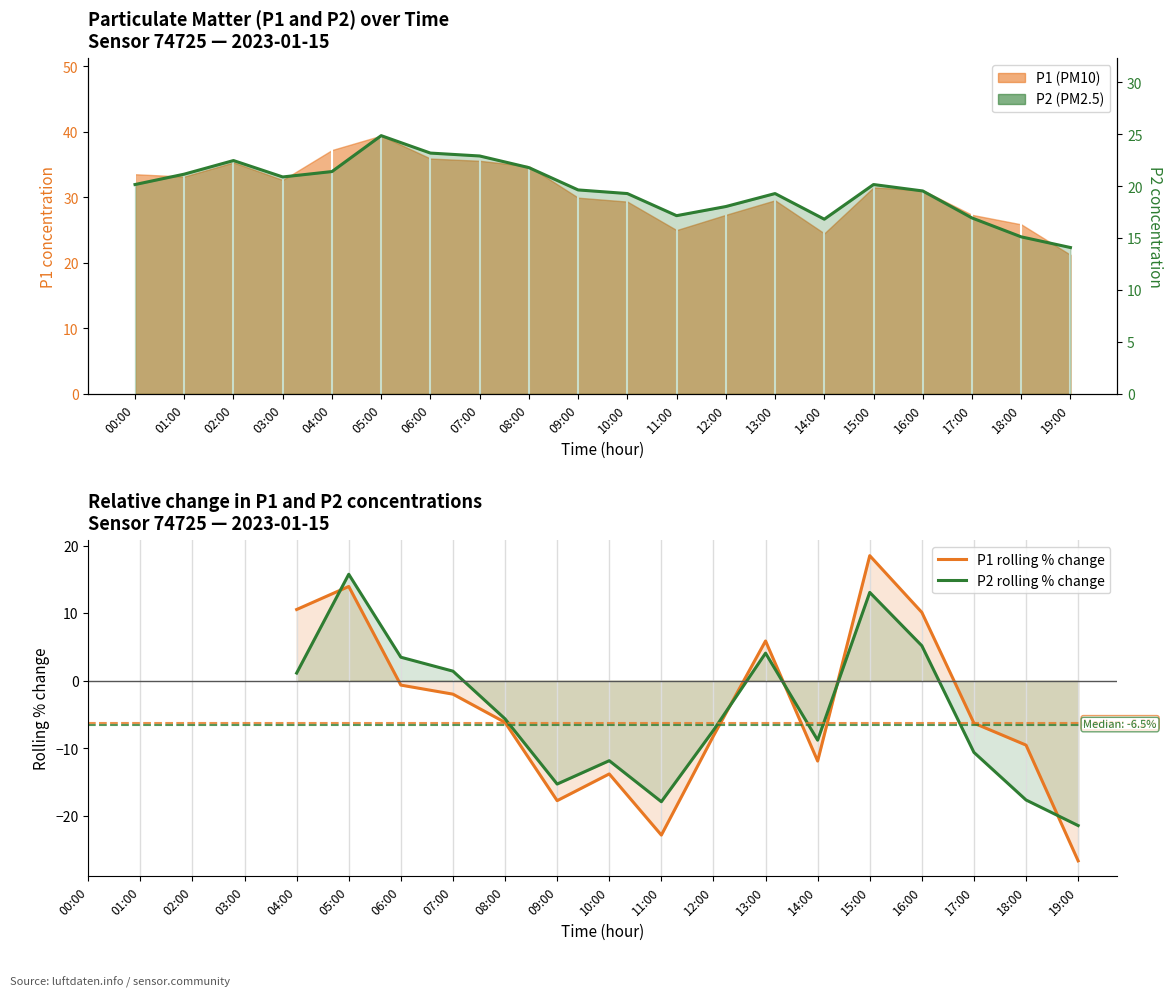

What is the greatest value displayed?

39.4